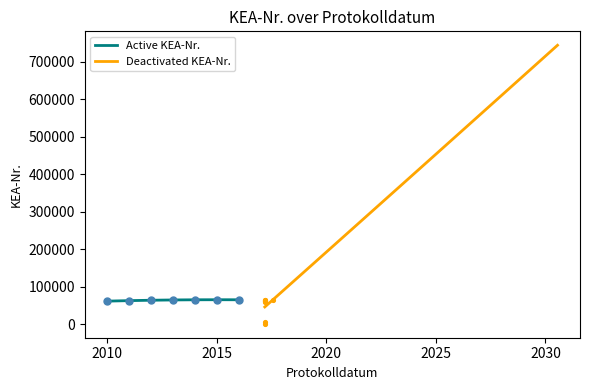

What is the change in value from 2005 to 2010?

+1418